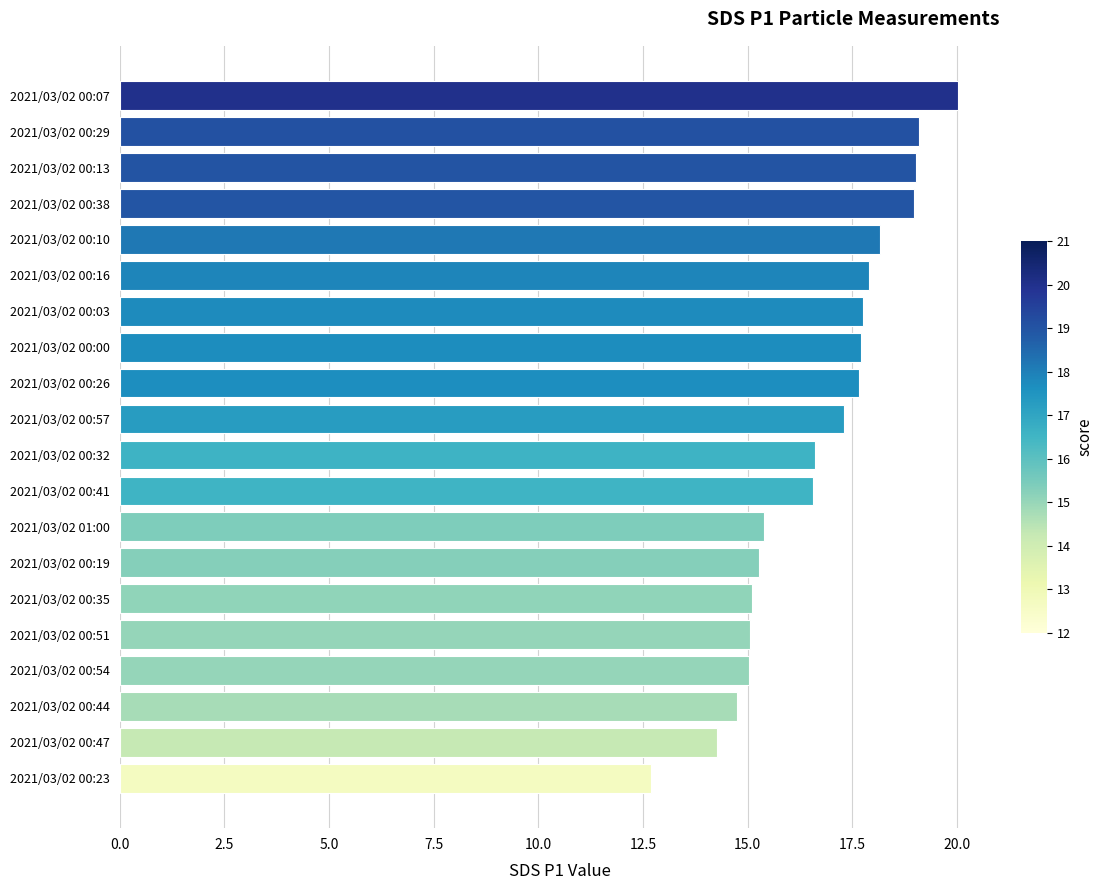

The chart shows a value of 15.1 at 2021/03/02 00:51. True or false?

True